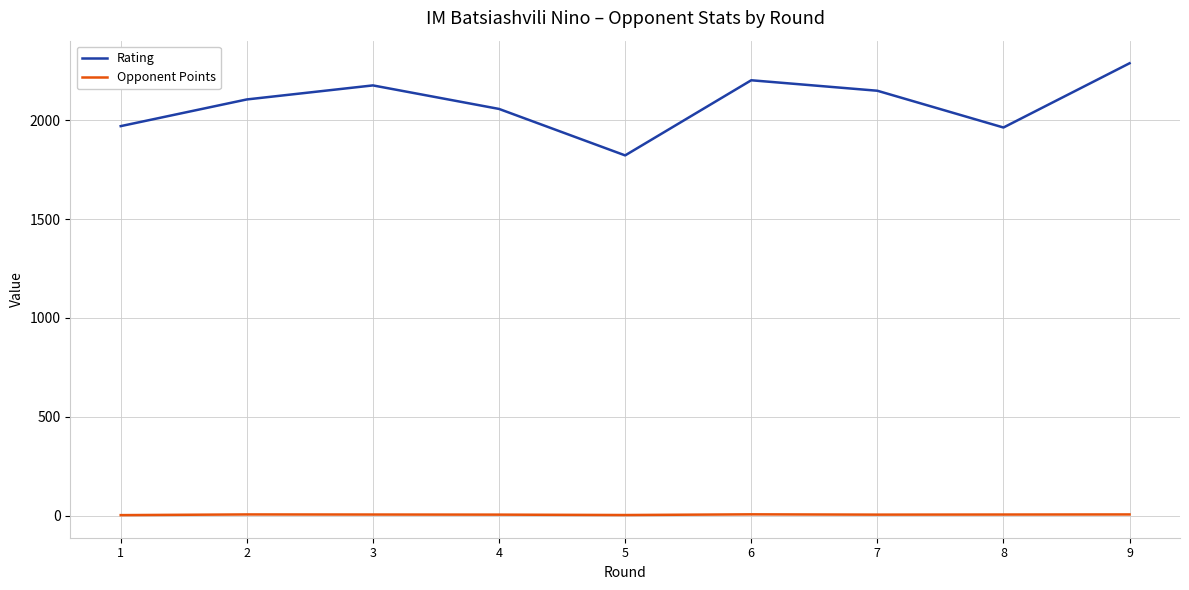

The value of Rating at 6 is 2202.0. True or false?

True